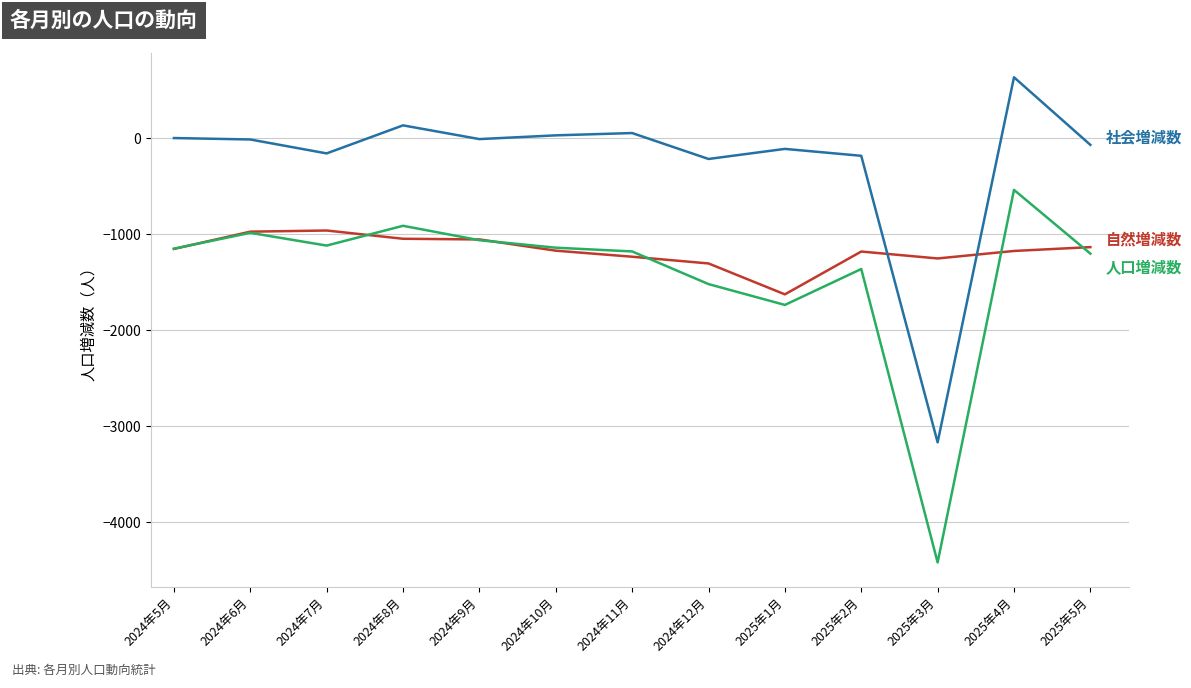

Is this an area chart (filled region under the line)?

No